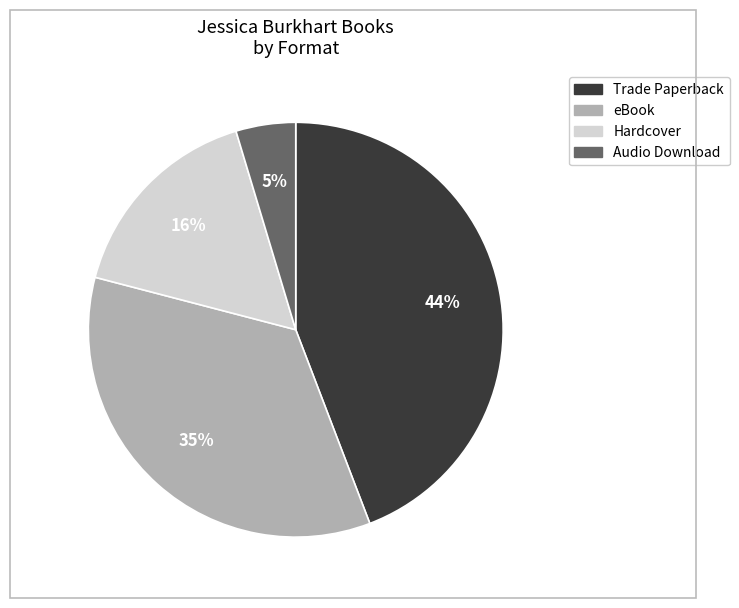

To the nearest percent, what is the average slice percentage?

25%